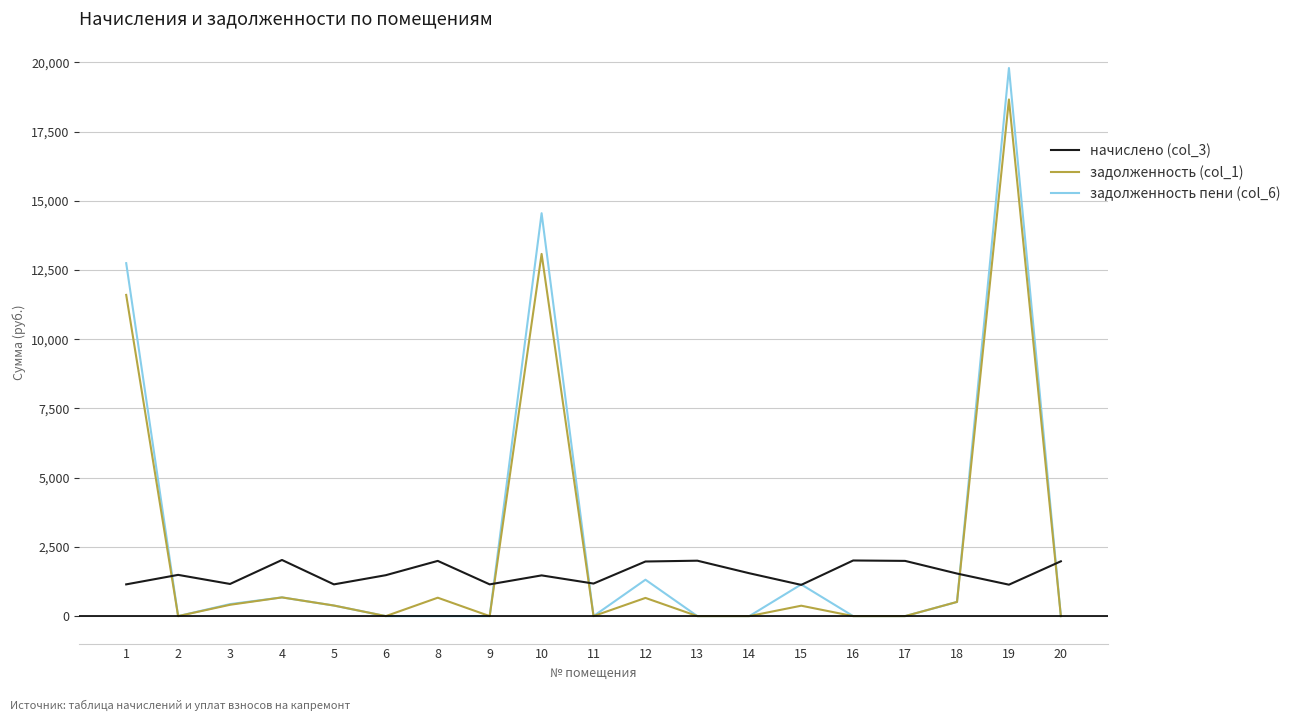

Is the value of задолженность пени (col_6) at 14 greater than the value of задолженность (col_1) at 4?

No